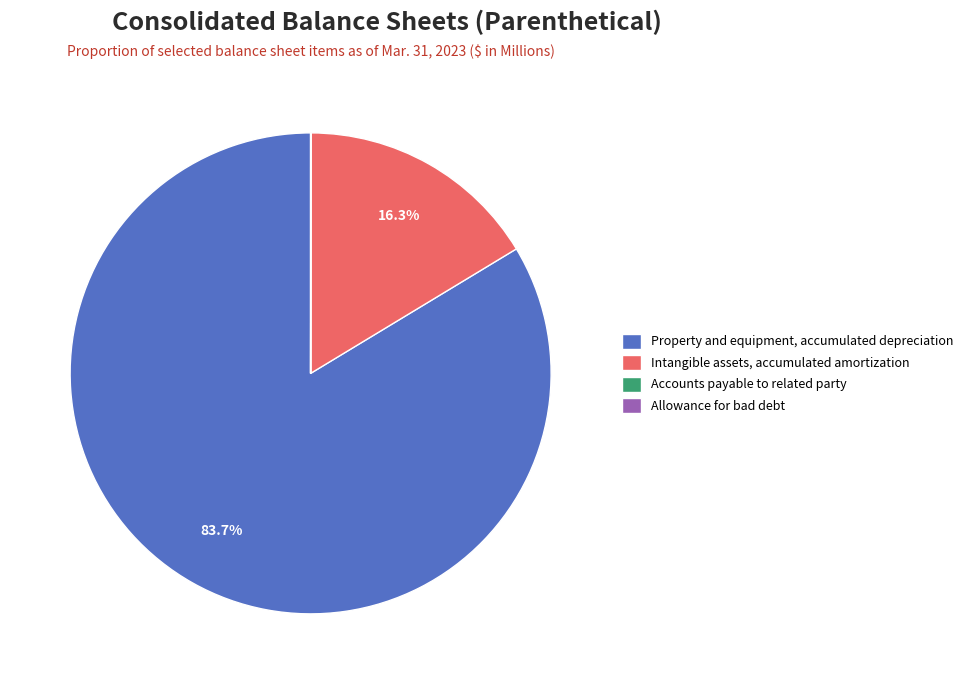

Does Property and equipment, accumulated depreciation account for over 50% of the chart?

Yes